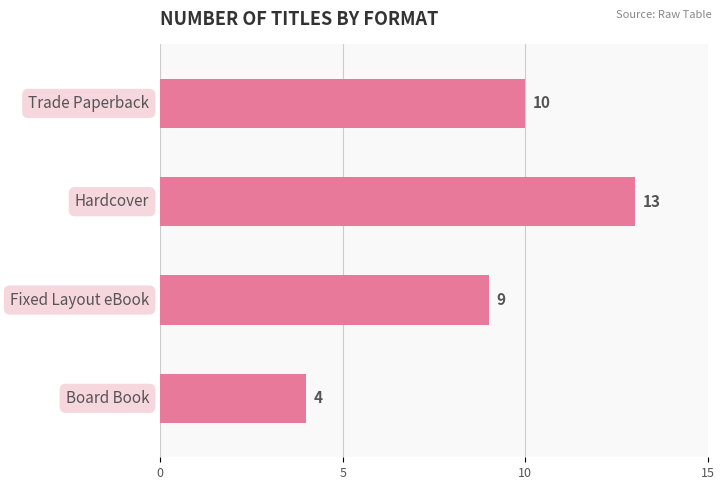

Count the values in the range 9 to 13.

3